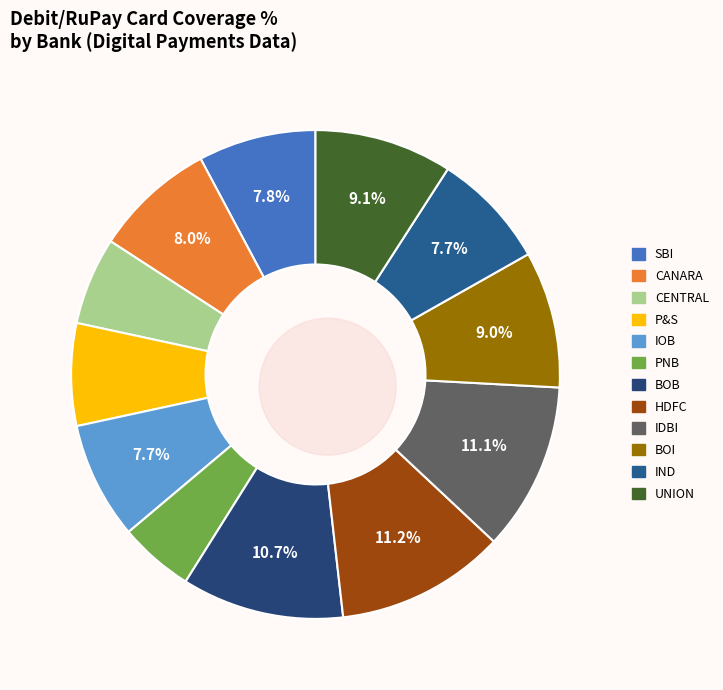

The BANK OF BARODA slice represents 20% of the pie. True or false?

False